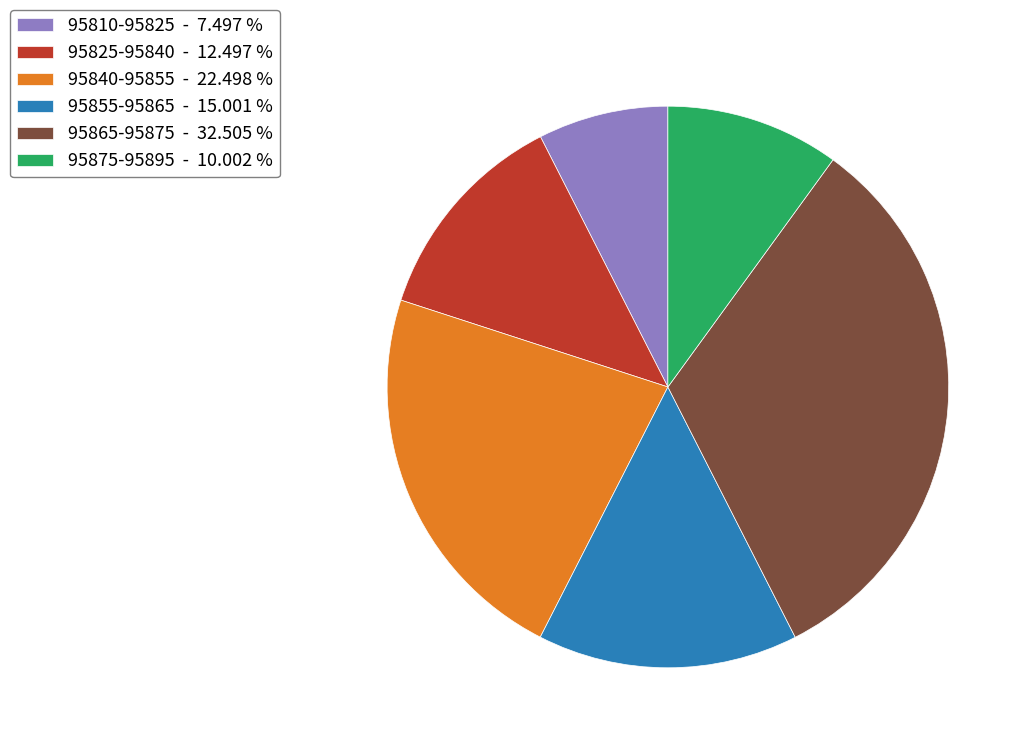

Rank the categories by value from highest to lowest.

95865-95875 - 32.505 %, 95840-95855 - 22.498 %, 95855-95865 - 15.001 %, 95825-95840 - 12.497 %, 95875-95895 - 10.002 %, 95810-95825 - 7.497 %